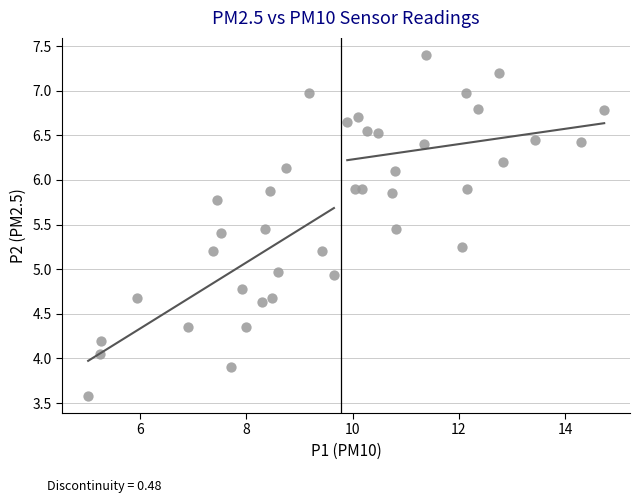

What is the range of X values (max minus min)?

9.7